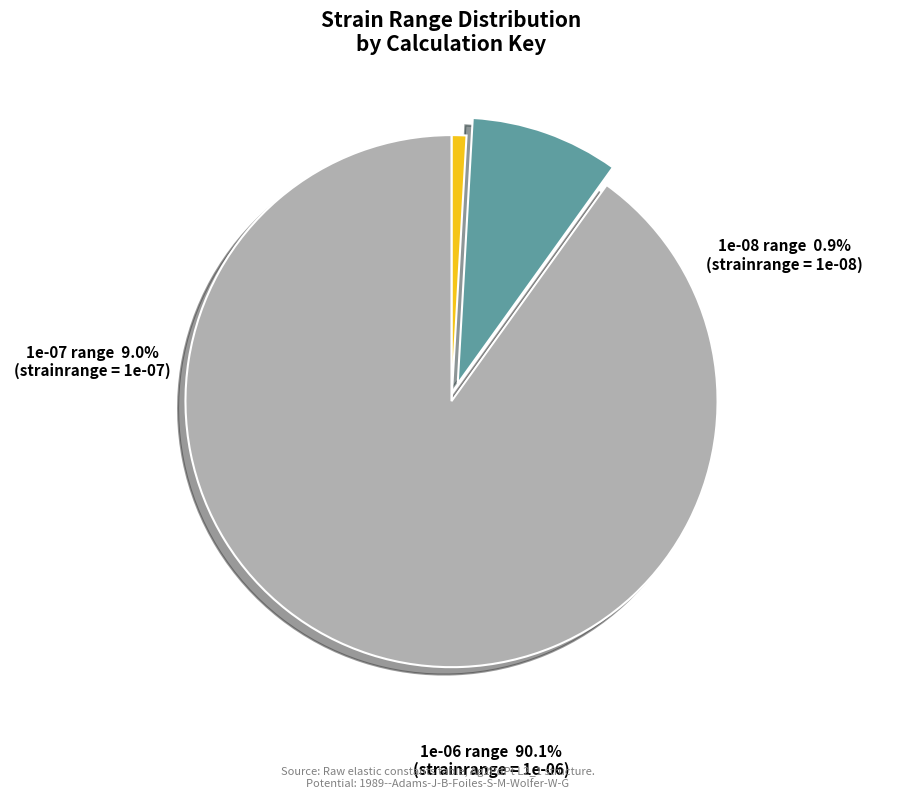

The 1e-06 (eb768a6e) slice represents 98% of the pie. True or false?

False